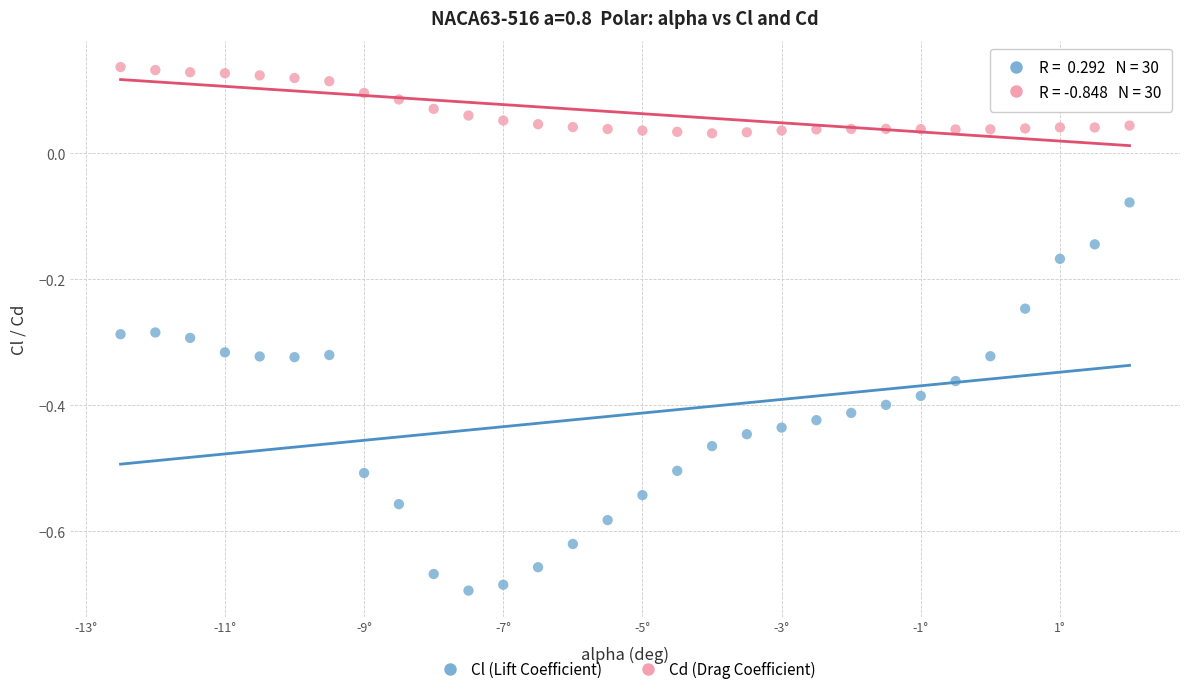

Which series contains the highest Y value?

Cd (Drag Coefficient)